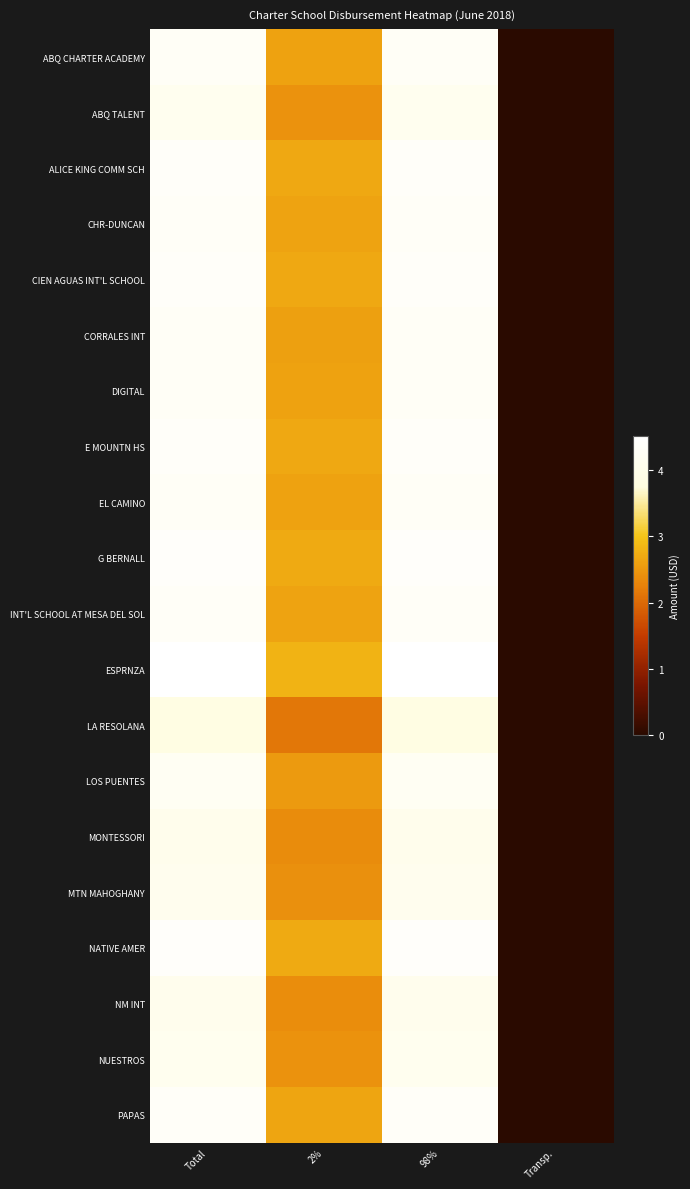

Which series has the largest total across all categories?

ESPRNZA